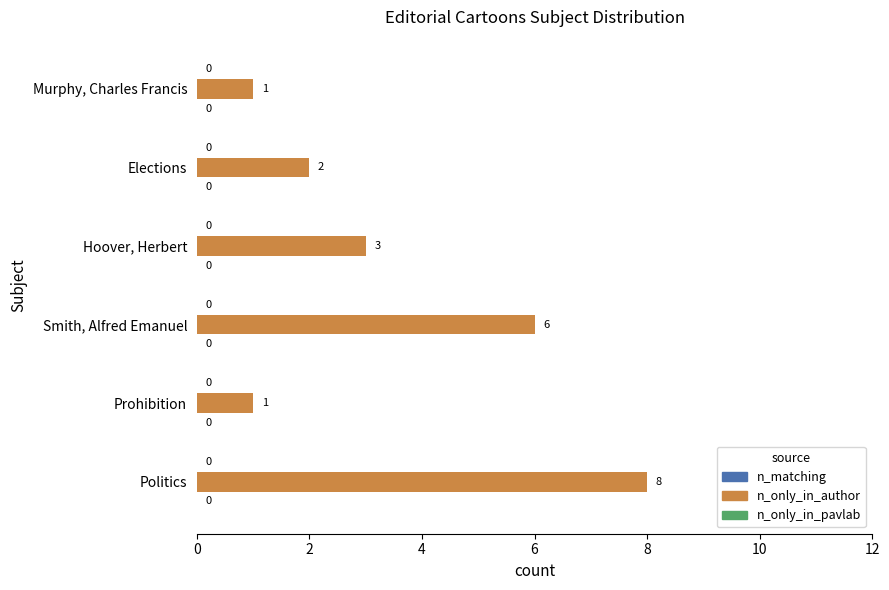

How many bars are there in total?

6